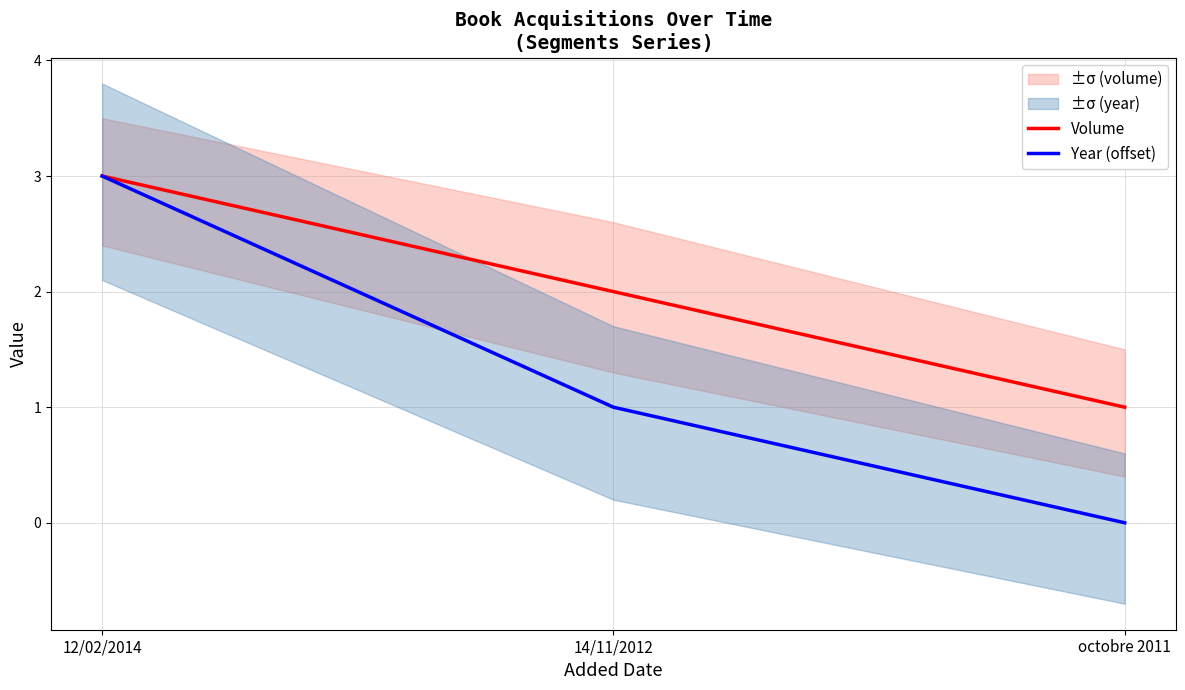

Is this an area chart (filled region under the line)?

No